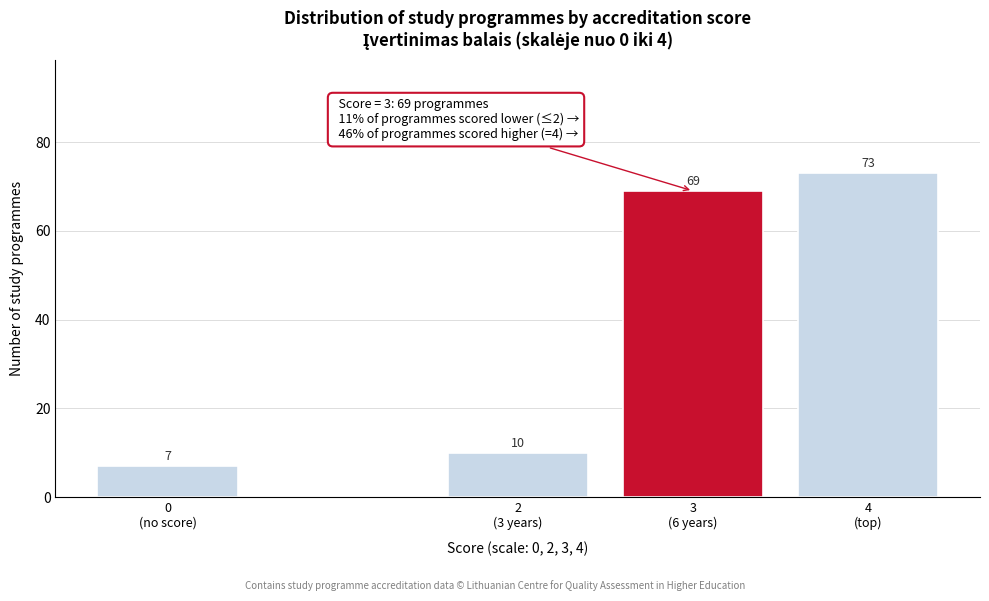

Reading left to right, list all the values displayed in this chart.

7	10	69	73